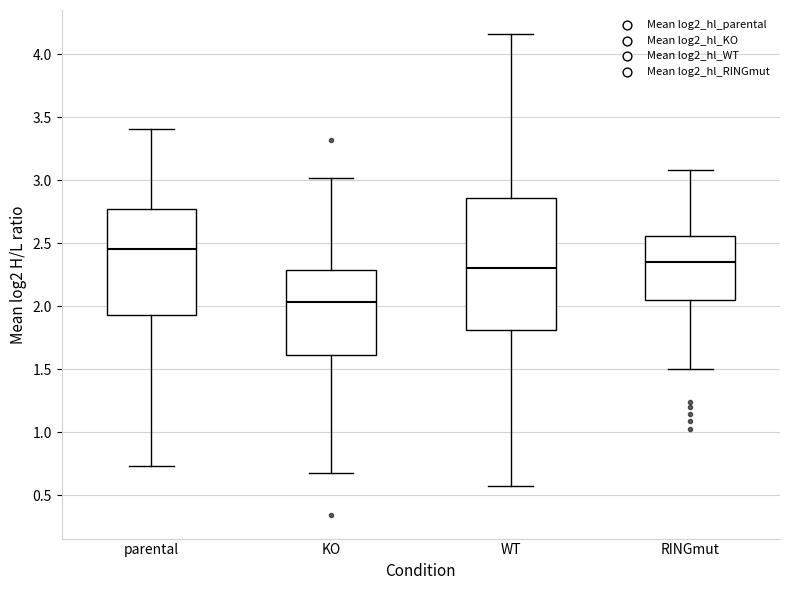

Reading left to right, read every box against the y-axis: the position of its median line, the range the box covers, and the ends of its whiskers. The values are not printed on the chart, so give them approximately, as read against the axis.

parental: median 2.45, box 1.95 to 2.75, whiskers 0.75 to 3.40
KO: median 2.05, box 1.60 to 2.30, whiskers 0.65 to 3.00
WT: median 2.30, box 1.80 to 2.85, whiskers 0.55 to 4.15
RINGmut: median 2.35, box 2.05 to 2.55, whiskers 1.50 to 3.10